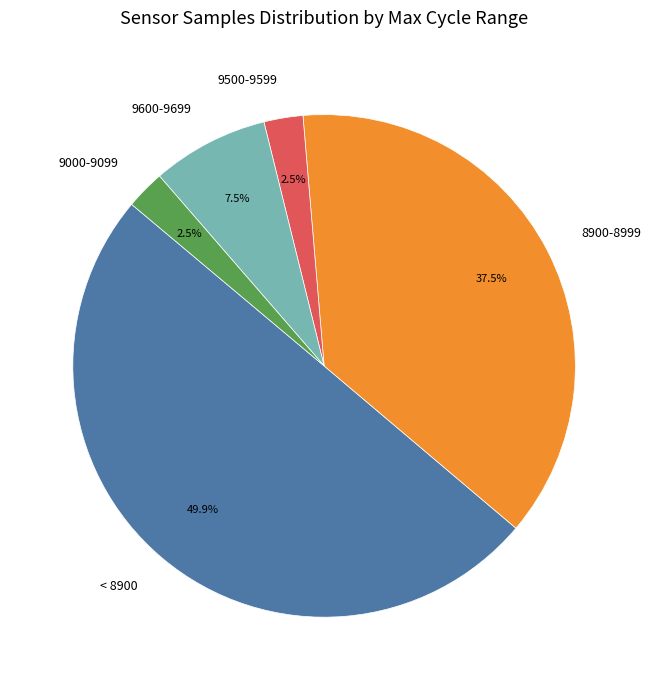

What percentage do 9500-9599 and 8900-8999 together represent?

40.0%